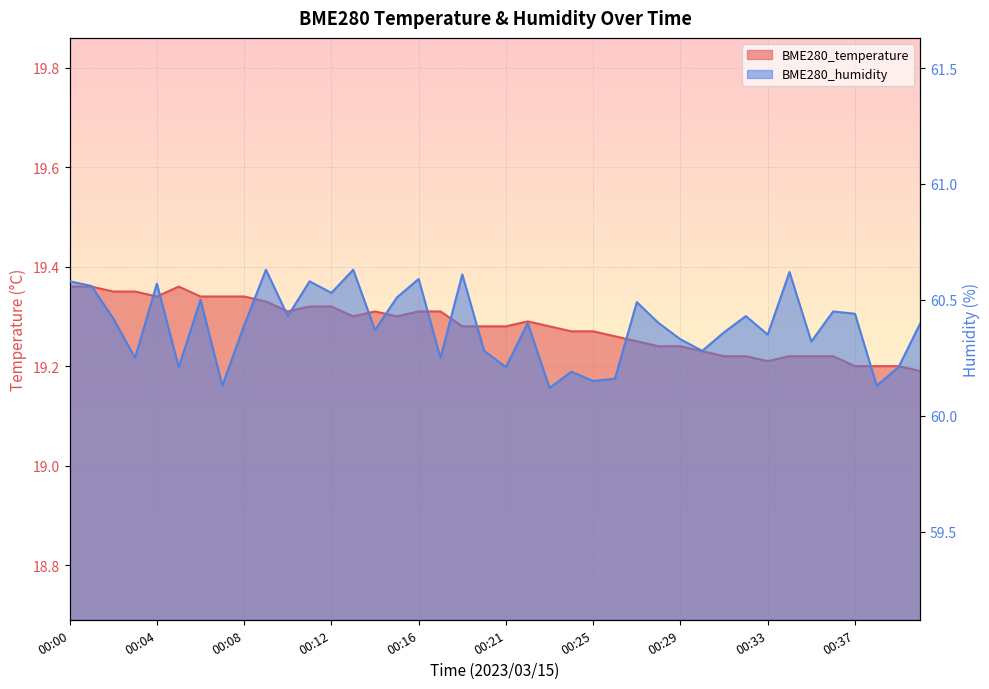

True or false: BME280_temperature and BME280_humidity cross at least once.

False